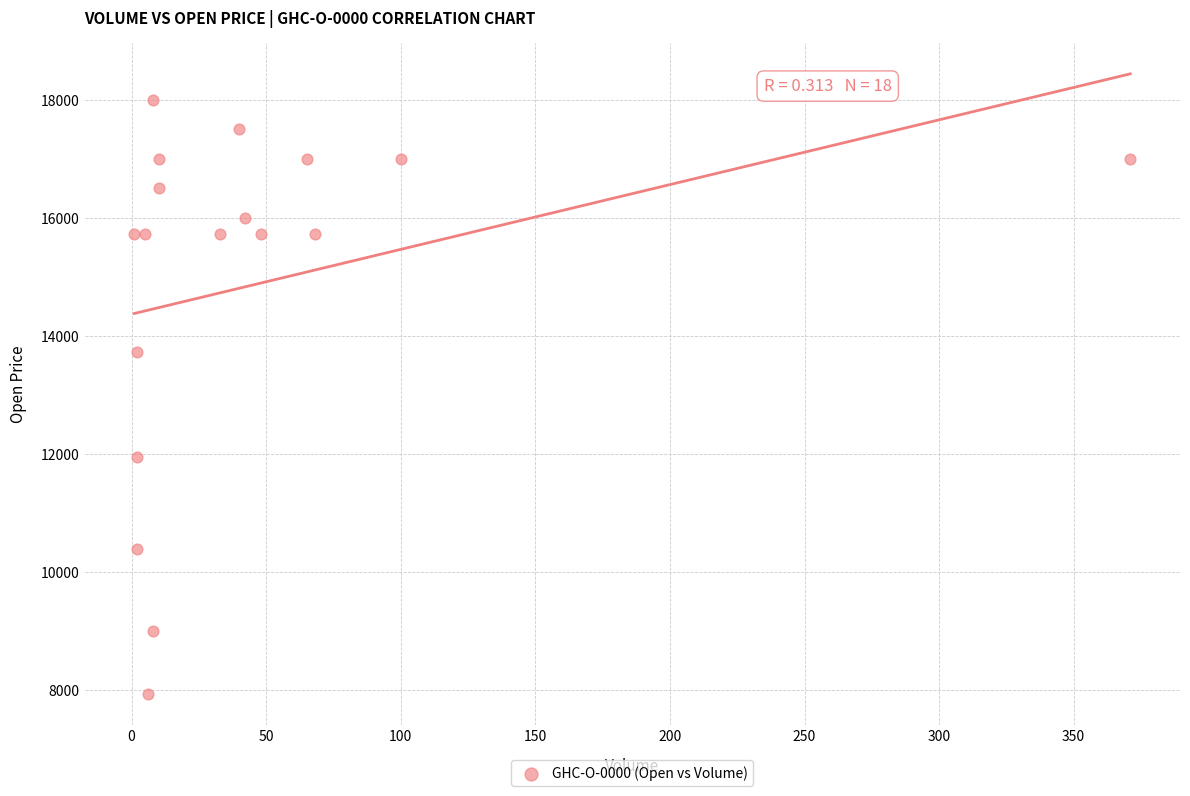

What Y value in the scatter plot is closest to 12967?

13730